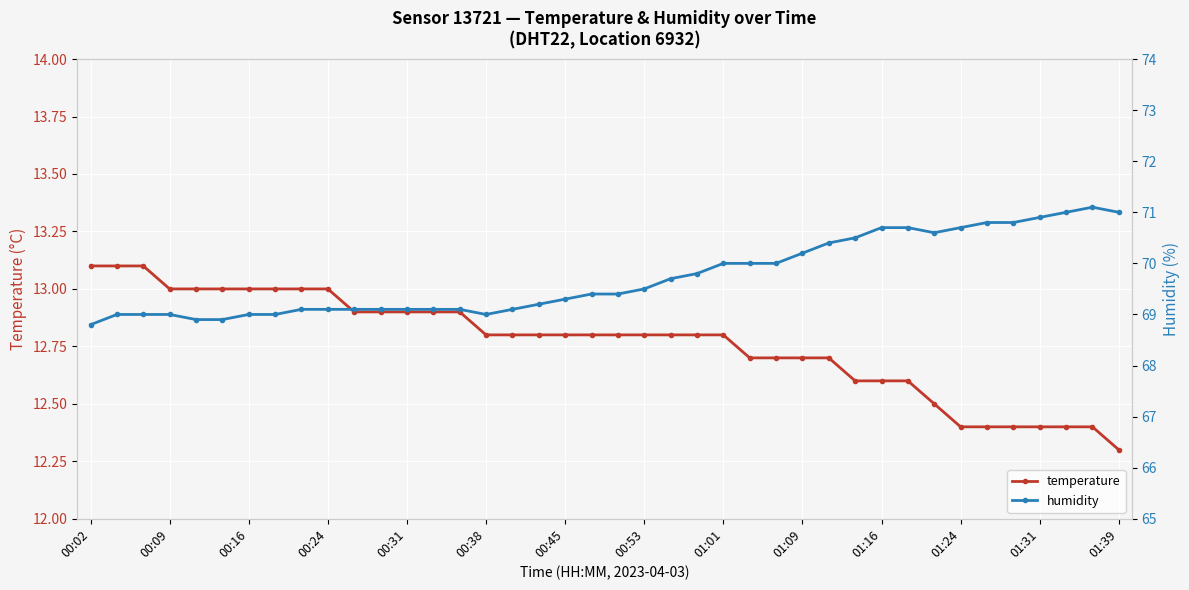

Is it true that temperature equals 12.4 at 01:31?

True